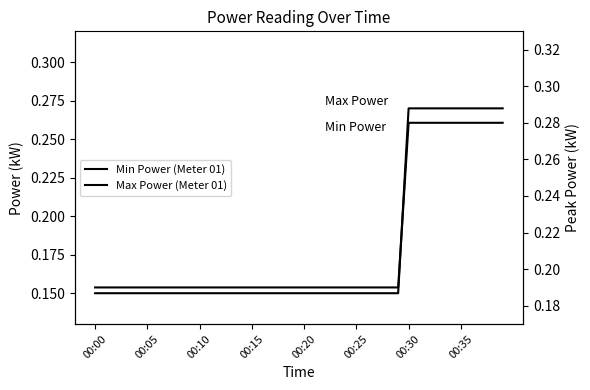

Which label corresponds to the smallest value in the chart?

00:00